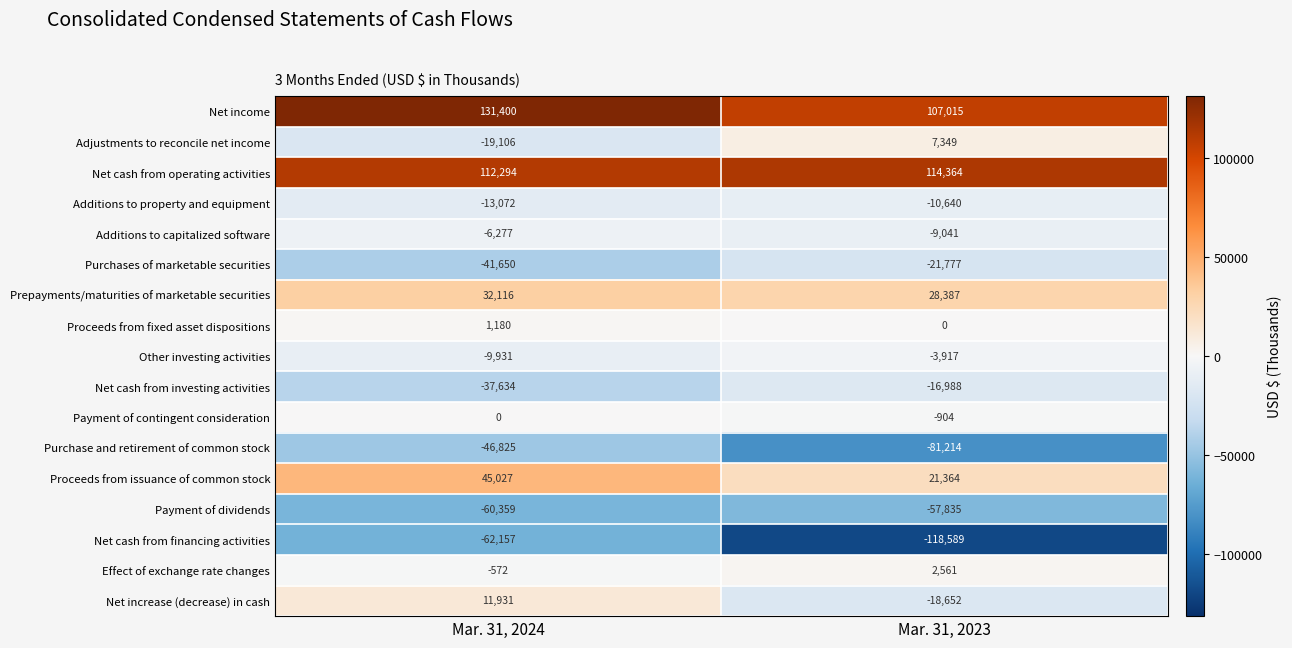

At which category is the sum across all series the highest?

Mar. 31, 2024